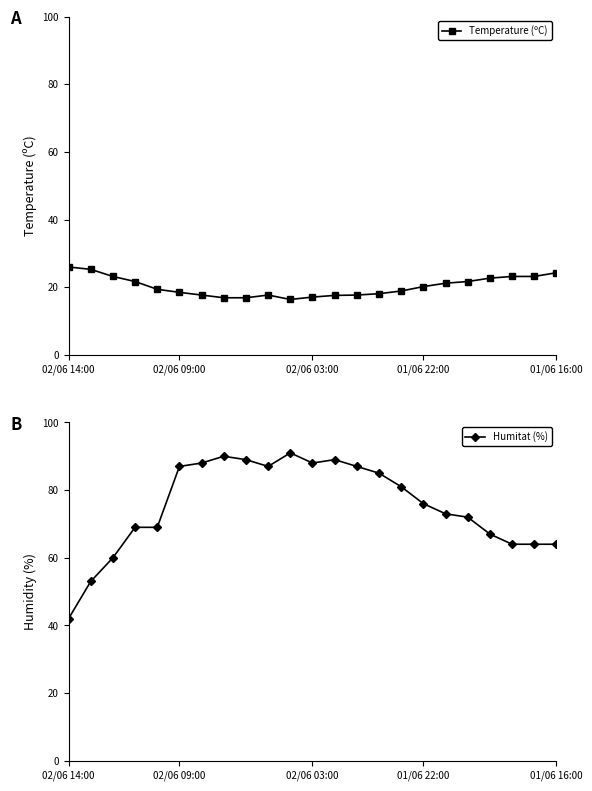

What is the lowest value of the Temperature (ºC) series?

16.4